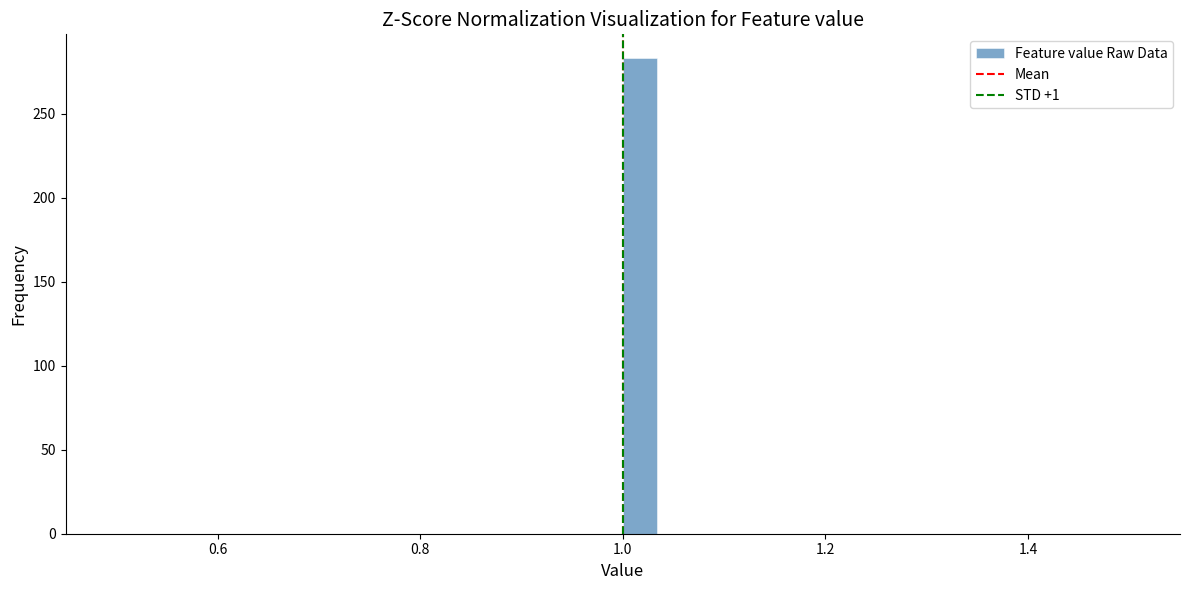

Around what value on the x-axis is the tallest bar? Give the approximate position of its centre, as read against the axis.

1.02